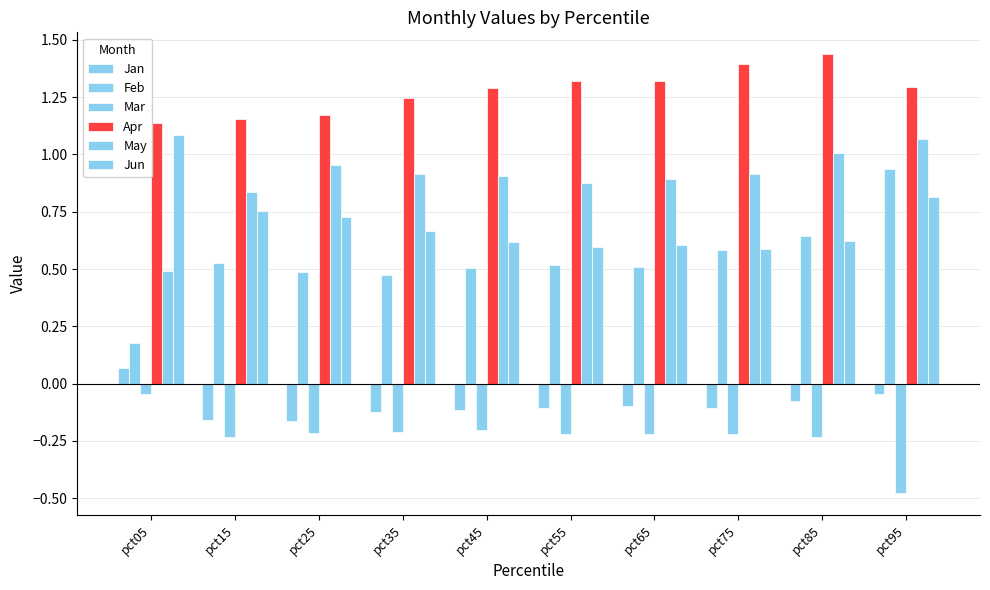

Does the chart contain stacked bars?

No